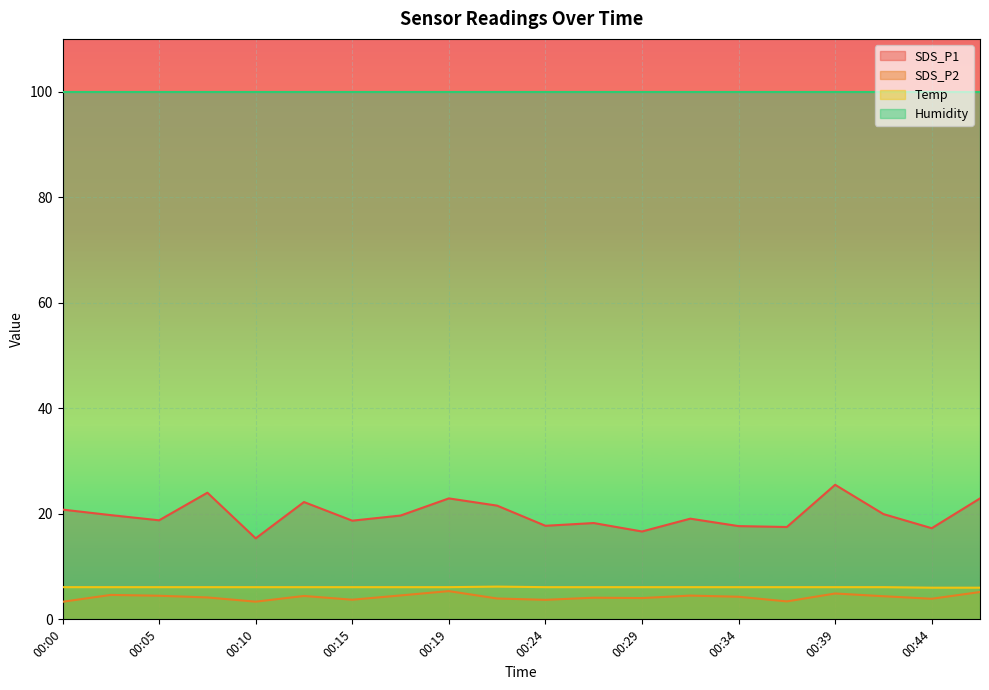

True or false: SDS_P2 and SDS_P1 cross at least once.

False